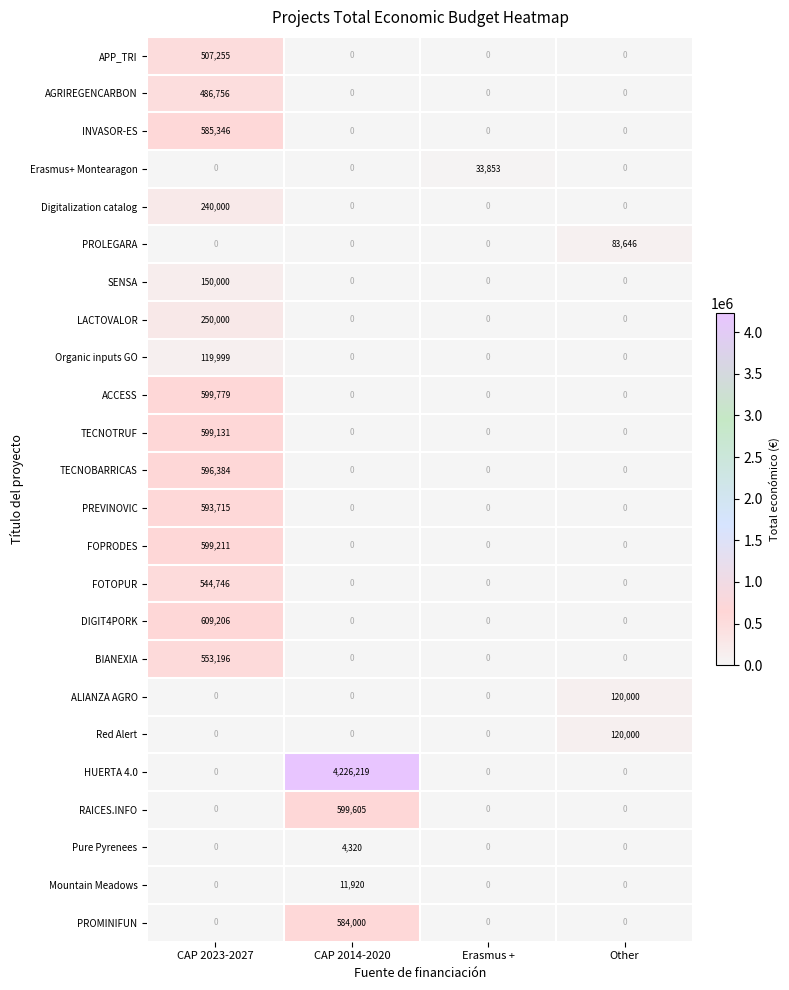

True or false: DIGIT4PORK has a value of 0 at CAP 2014-2020.

True